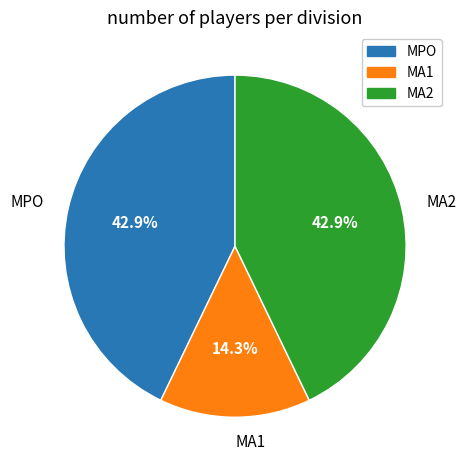

What is the smallest slice in the pie chart?

MA1